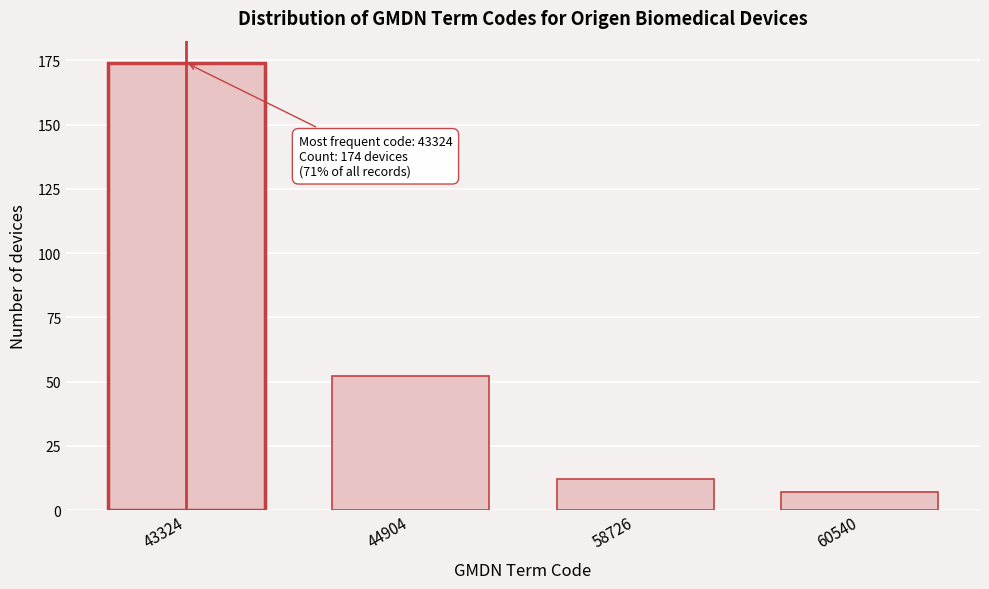

Reading left to right, what are all the values shown in this chart?

43324=174	44904=52	58726=12	60540=7